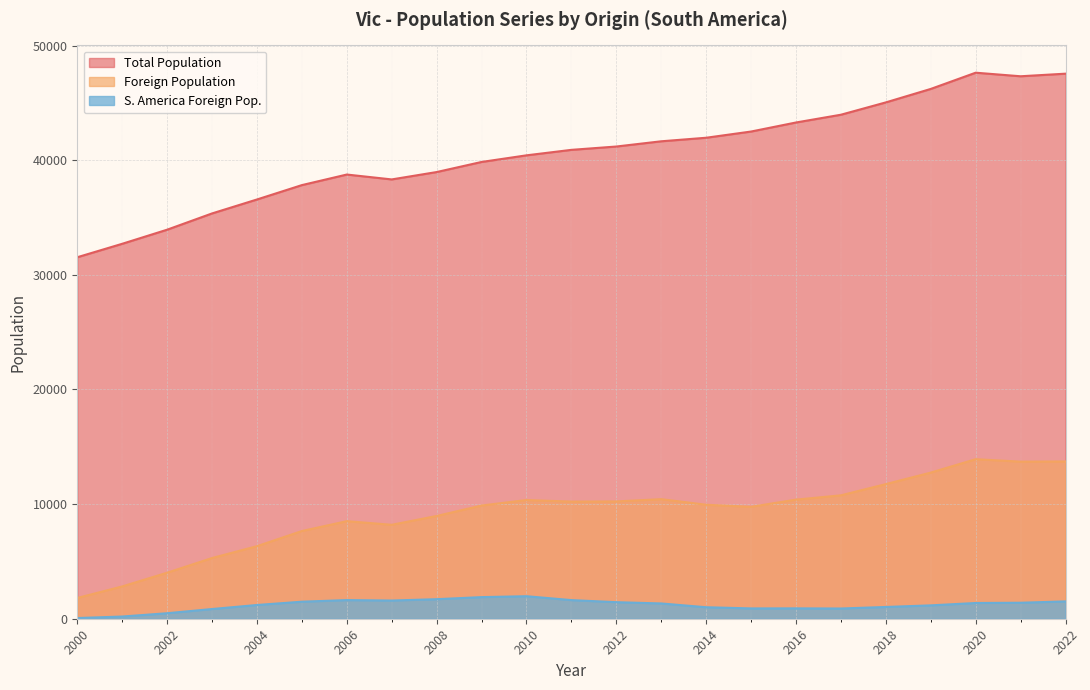

Which label corresponds to the smallest value in the chart?

2000